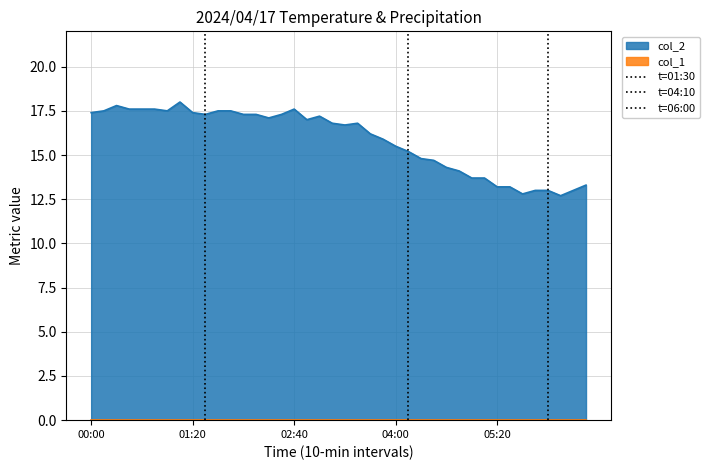

What is the lowest value of the col_2 series?

12.7